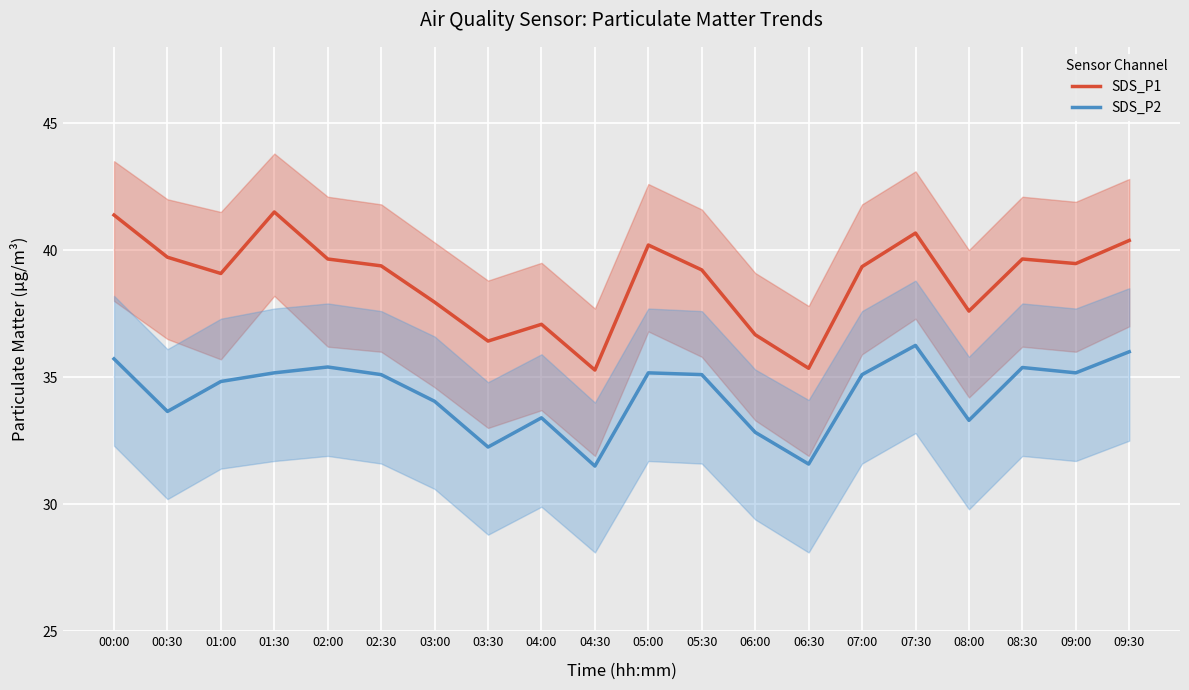

What is the approximate value of SDS_P2 at 09:00?

35.2